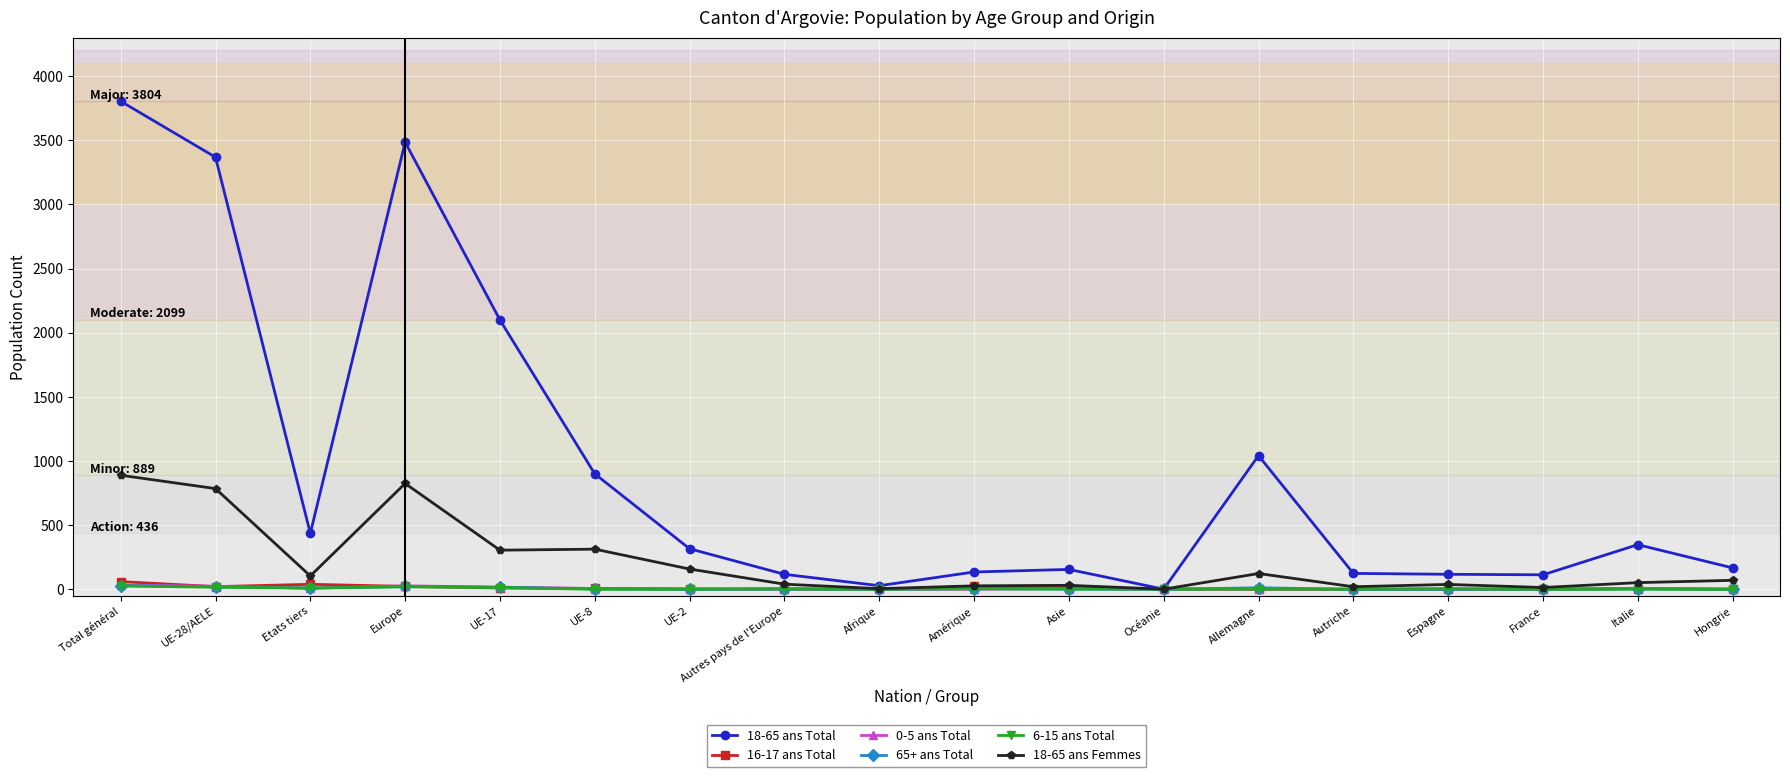

At which category does 18-65 ans Femmes reach its first local peak?

Europe